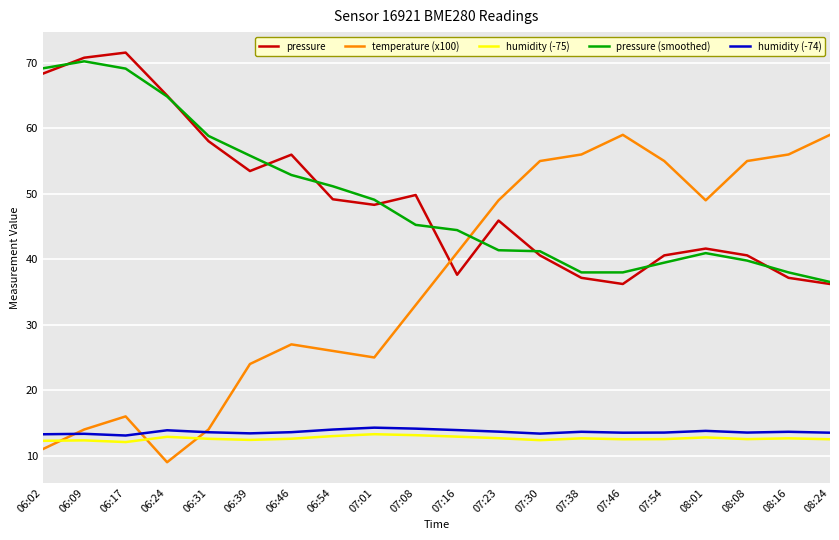

What is the difference between the highest and lowest values at 06:39?

43.4